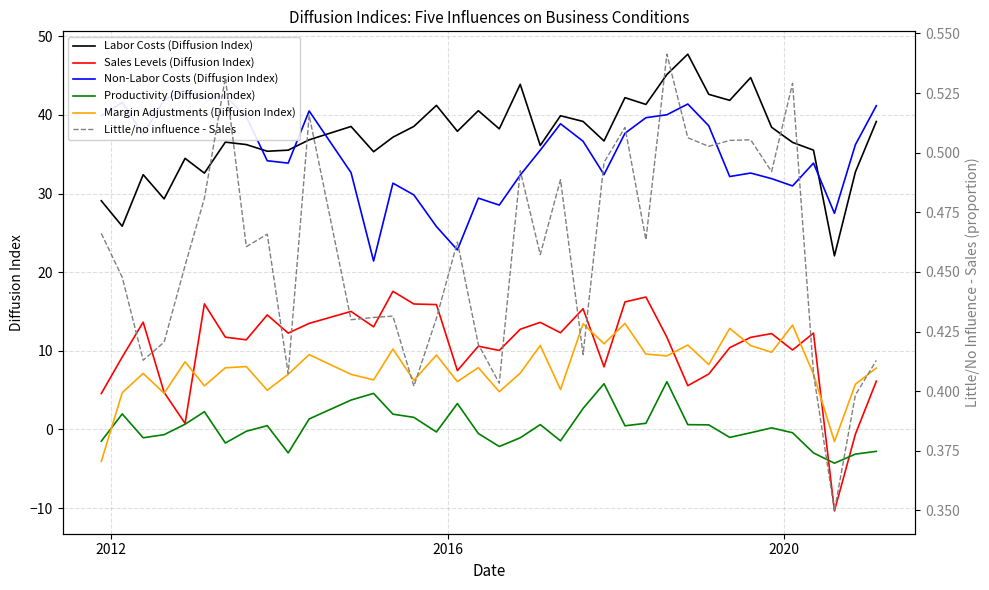

True or false: Labor Costs (Diffusion Index) and Margin Adjustments (Diffusion Index) cross at least once.

False